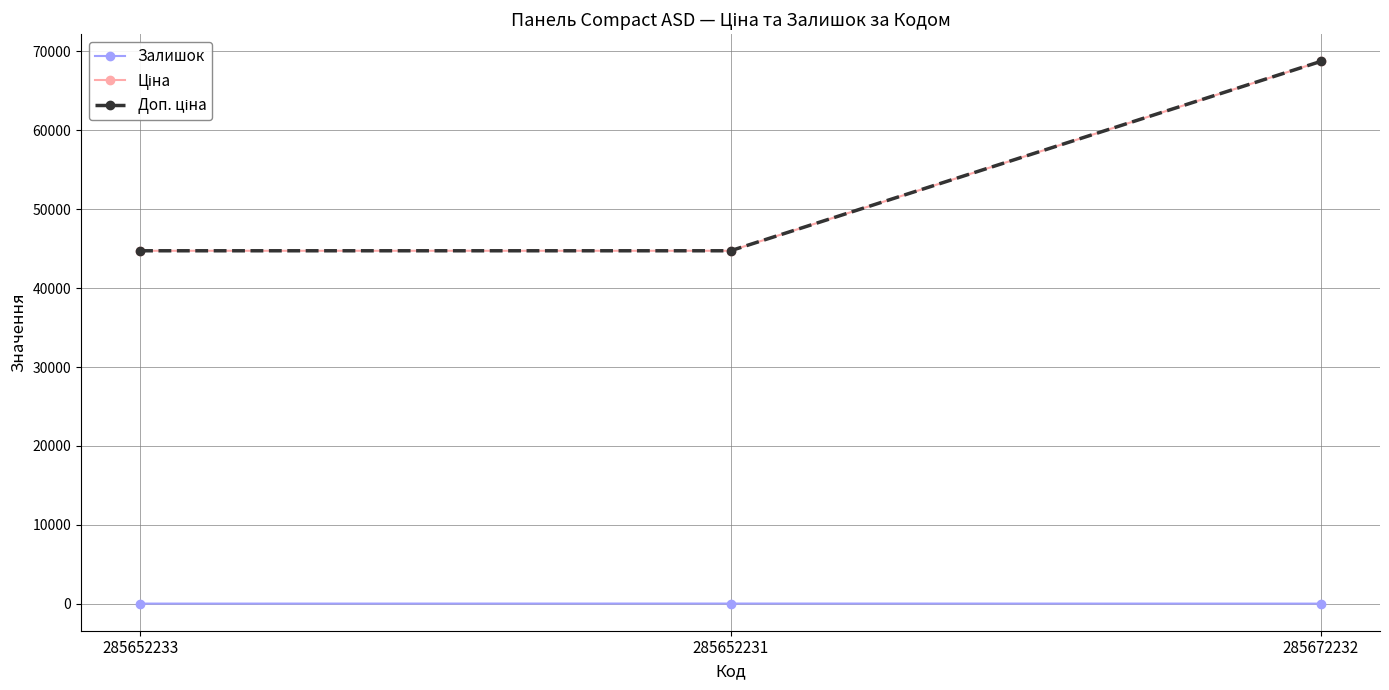

What are all the series names shown in the legend?

Залишок, Ціна, Доп. ціна